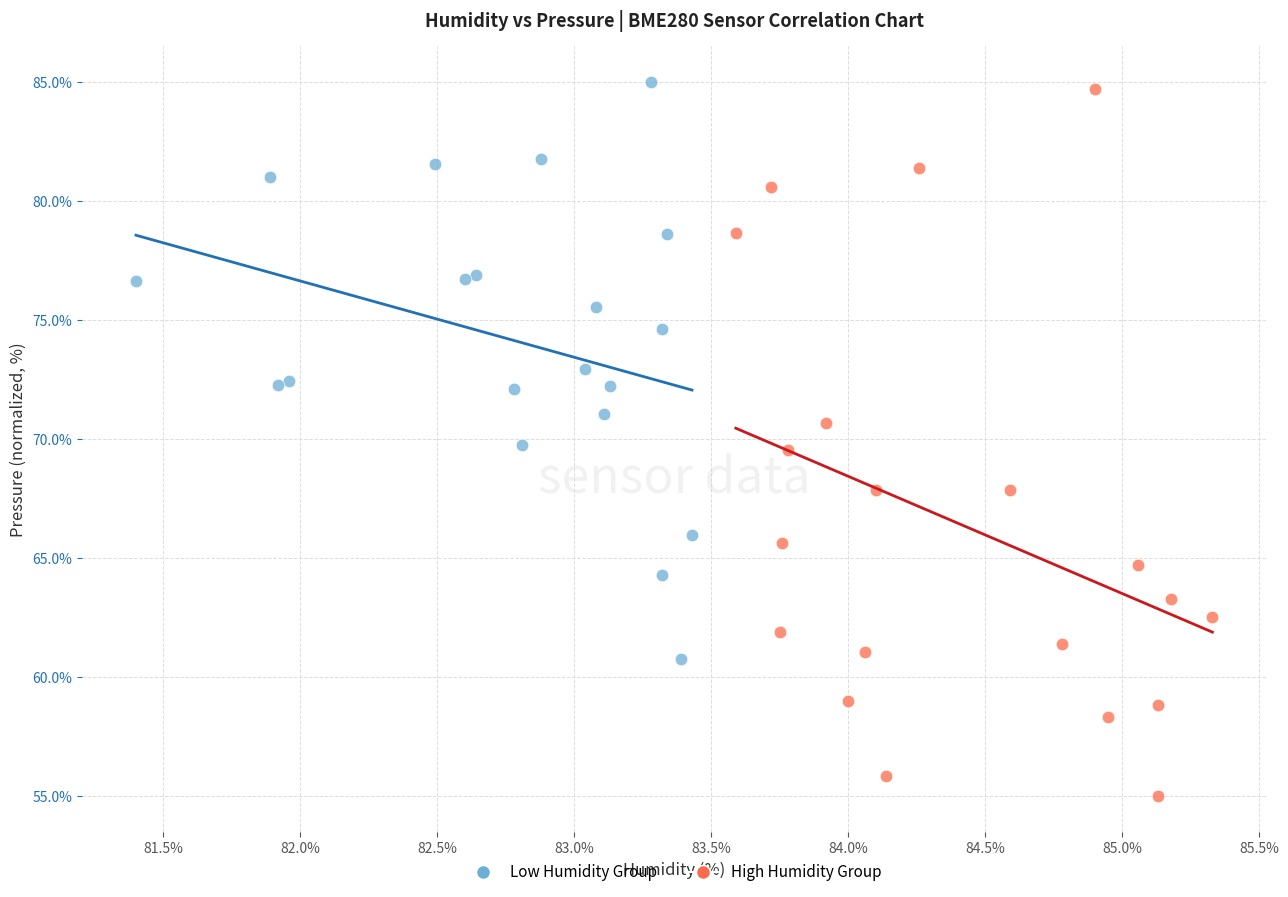

Which series contains the lowest Y value?

High Humidity Group